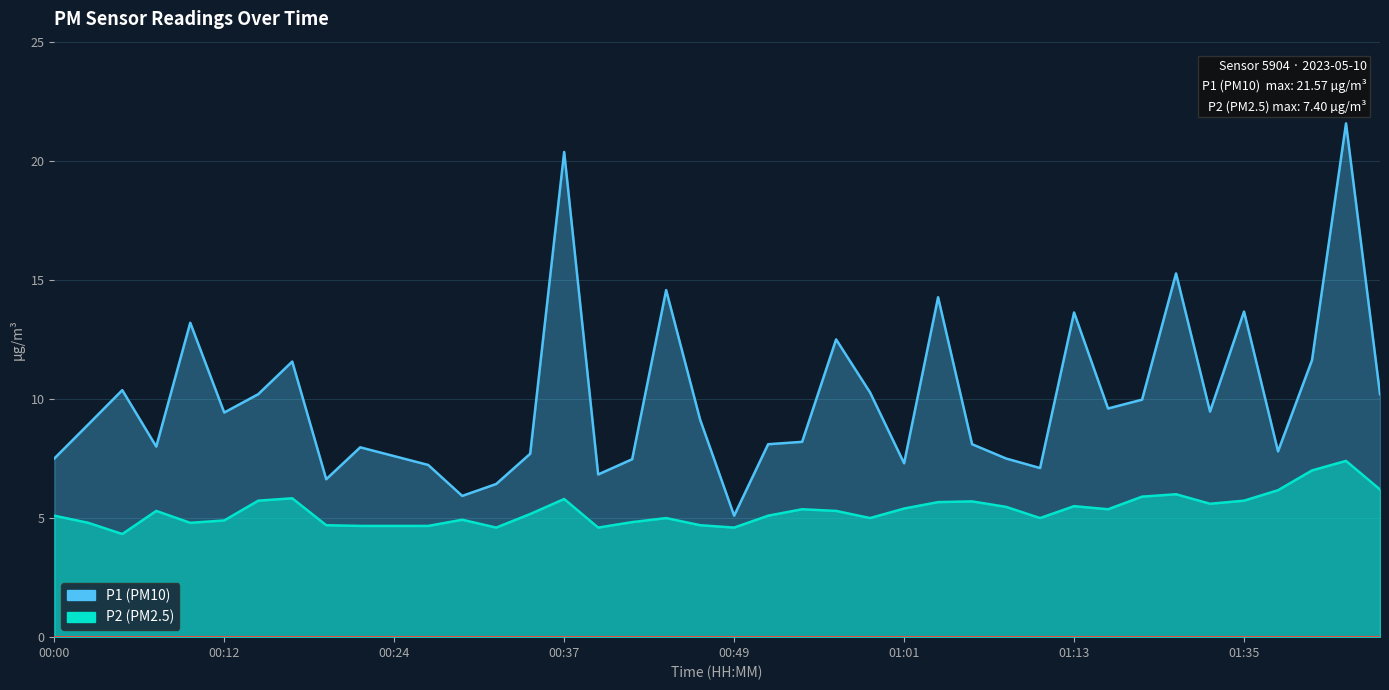

True or false: P1 has more than 2 interior local peaks.

True